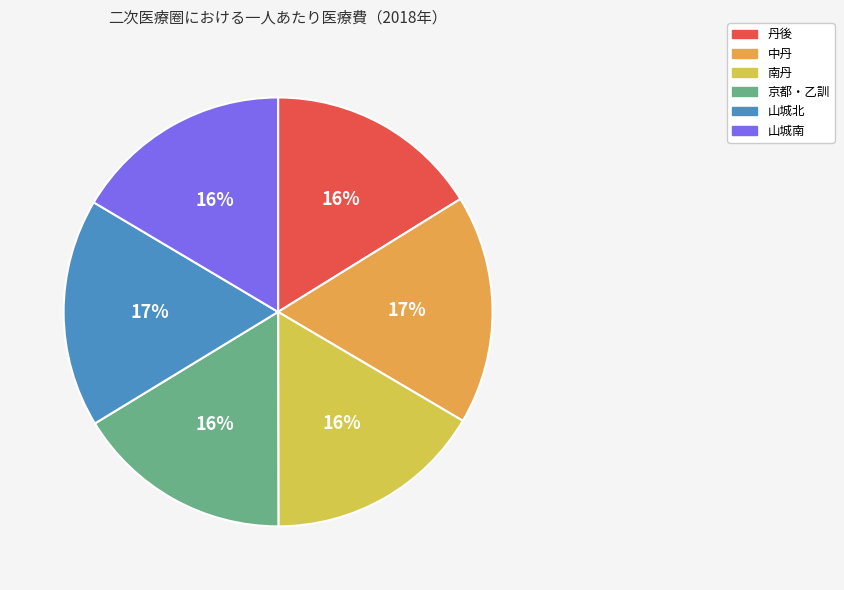

Do 中丹 and 京都・乙訓 together represent more than half of the pie?

No